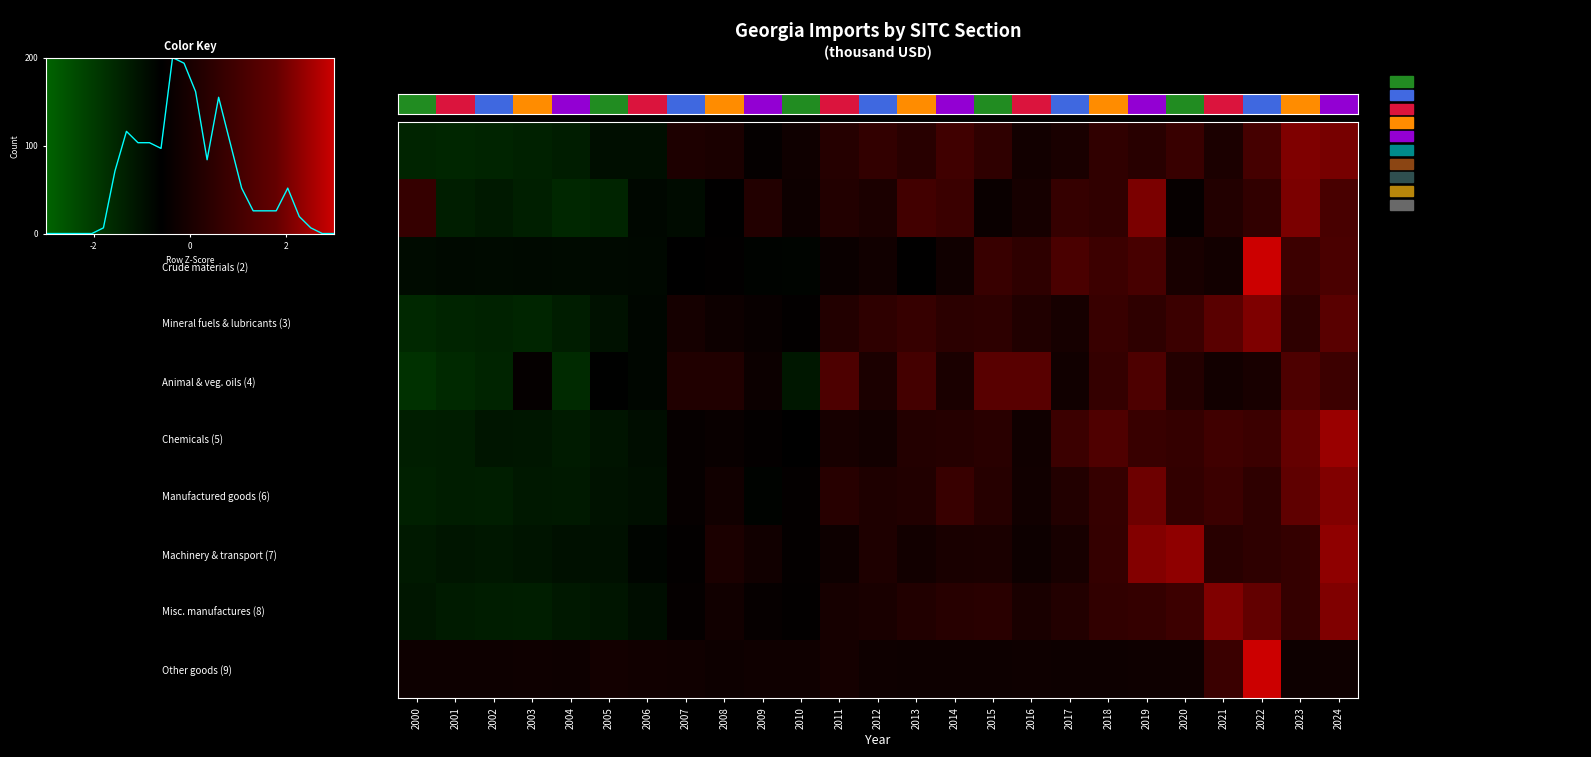

How many values in the 3 series exceed 0?

13